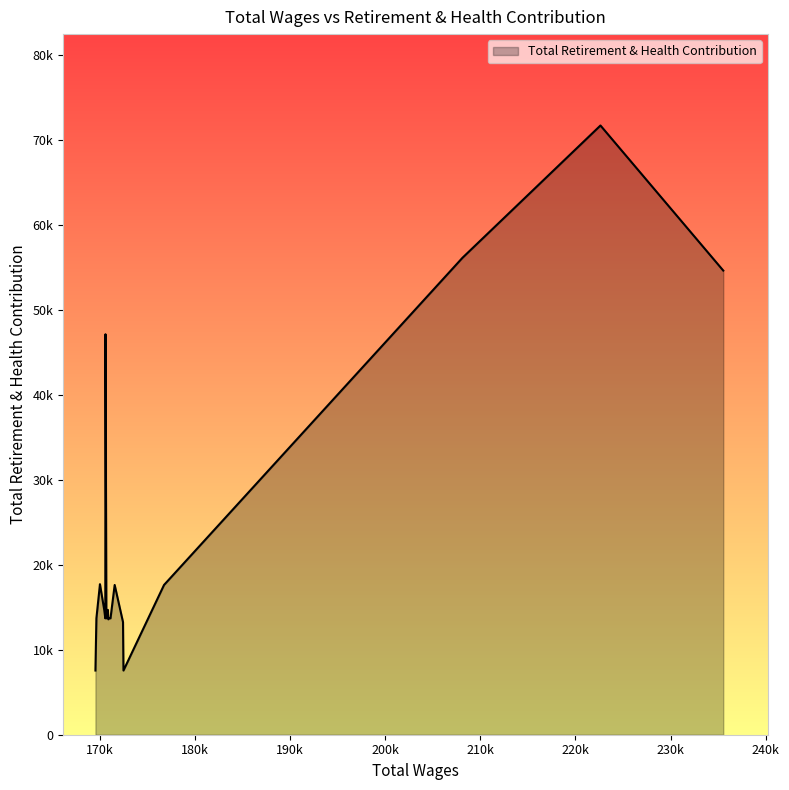

The value at 169663.0 is 13695.5. True or false?

True